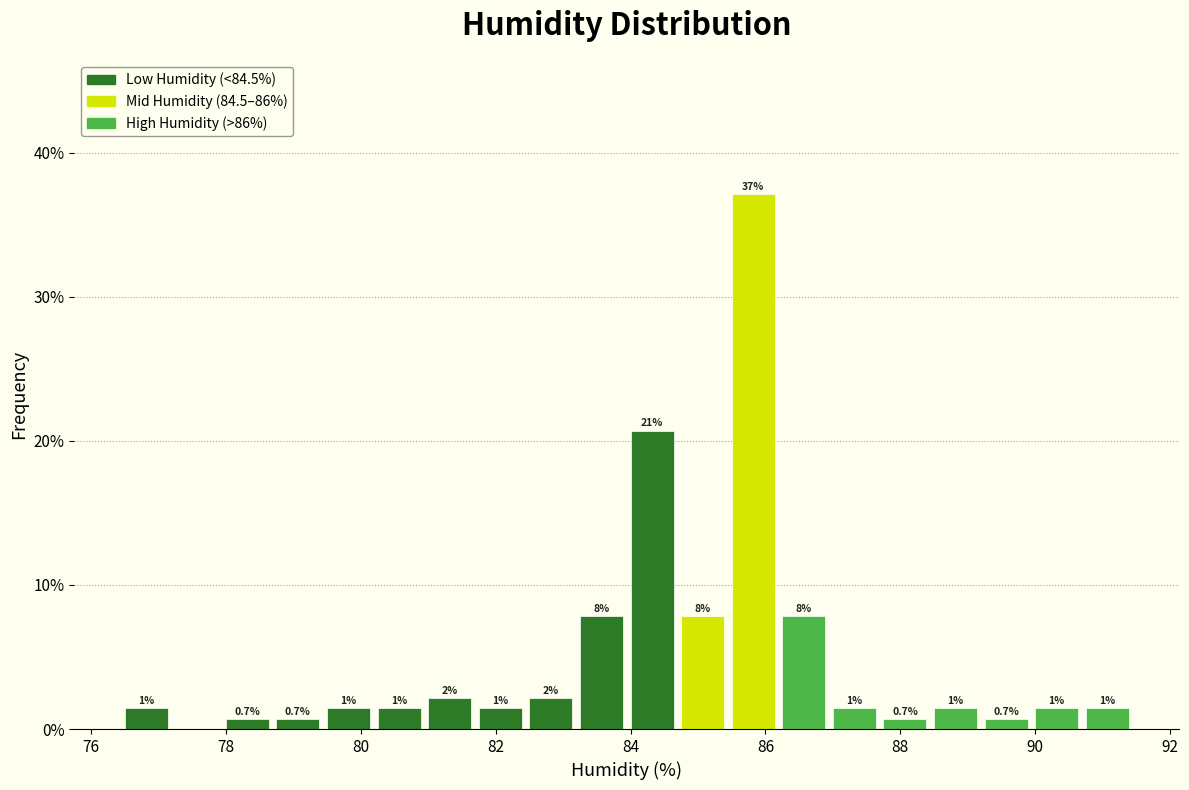

Around what value on the x-axis is the tallest bar? Give the approximate position of its centre, as read against the axis.

85.8